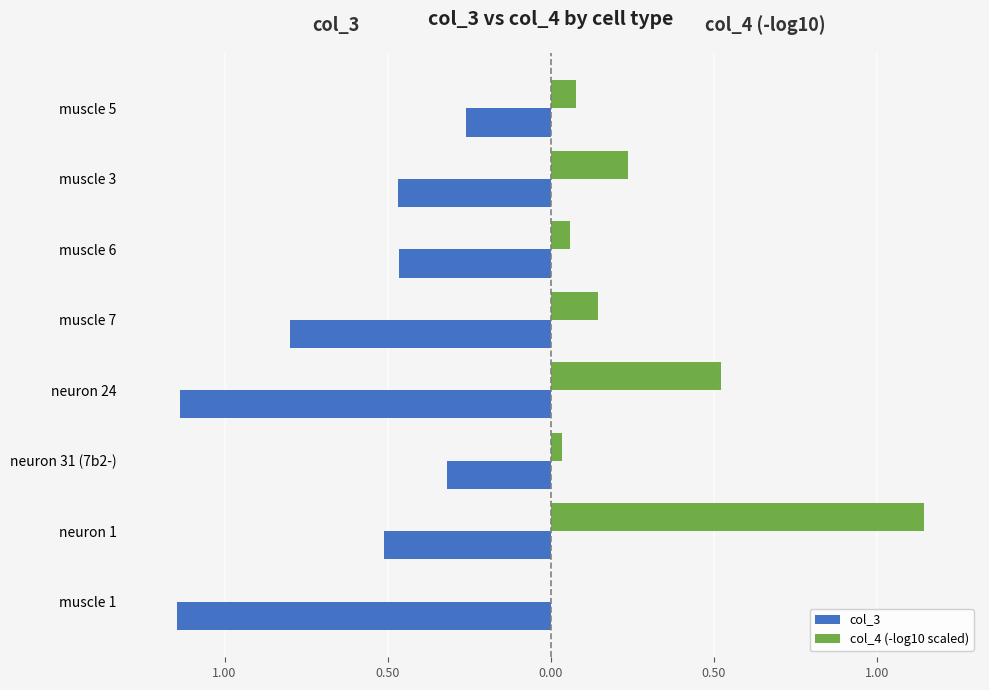

What are all the series names shown in the legend?

col_3, col_4 (-log10 scaled)